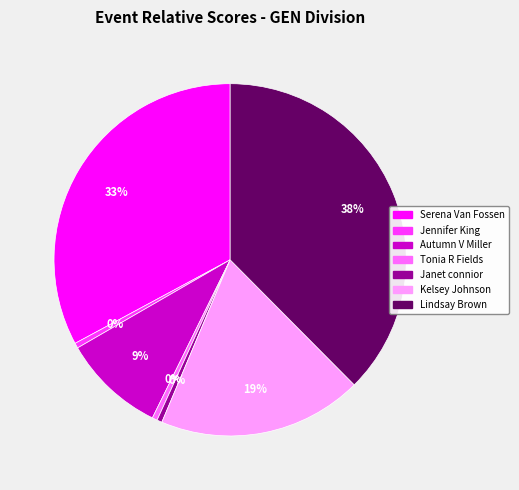

Is the sum of Janet connior and Serena Van Fossen greater than half?

No